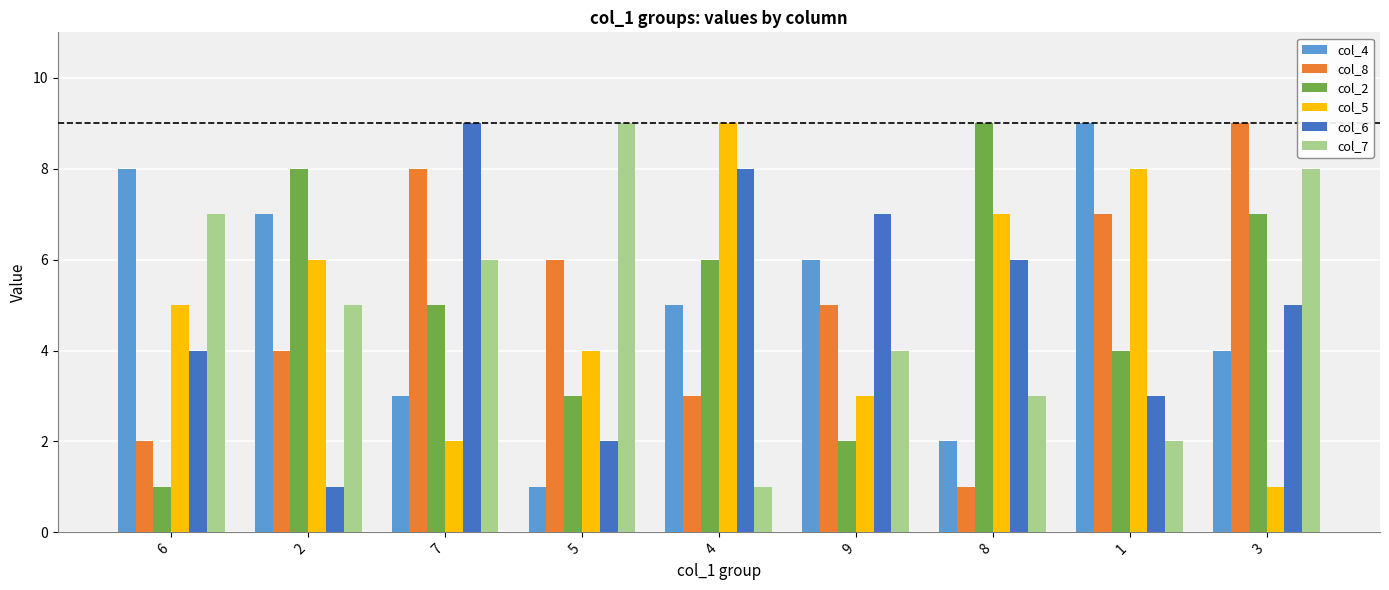

Is the value of col_4 at 9 greater than the value of col_5 at 6?

Yes